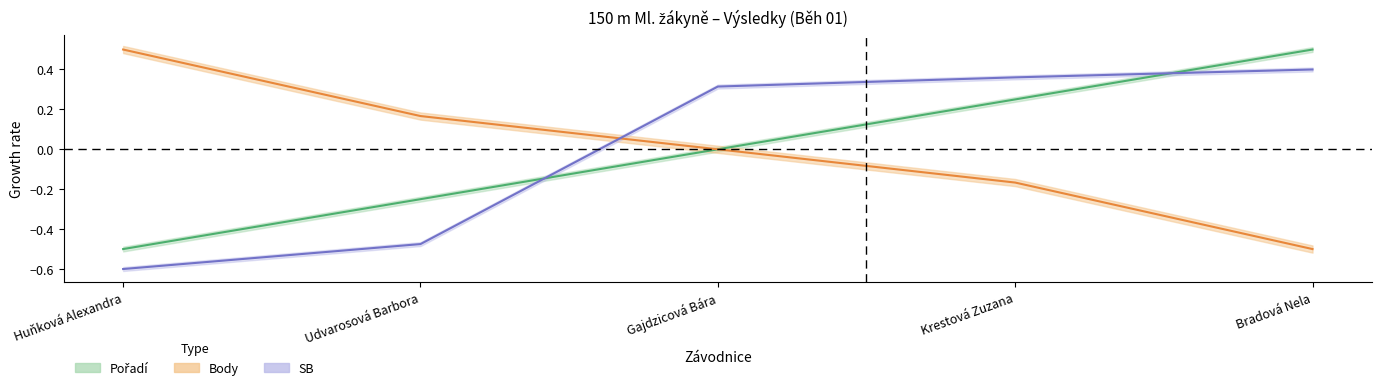

True or false: Pořadí and SB cross at least once.

True